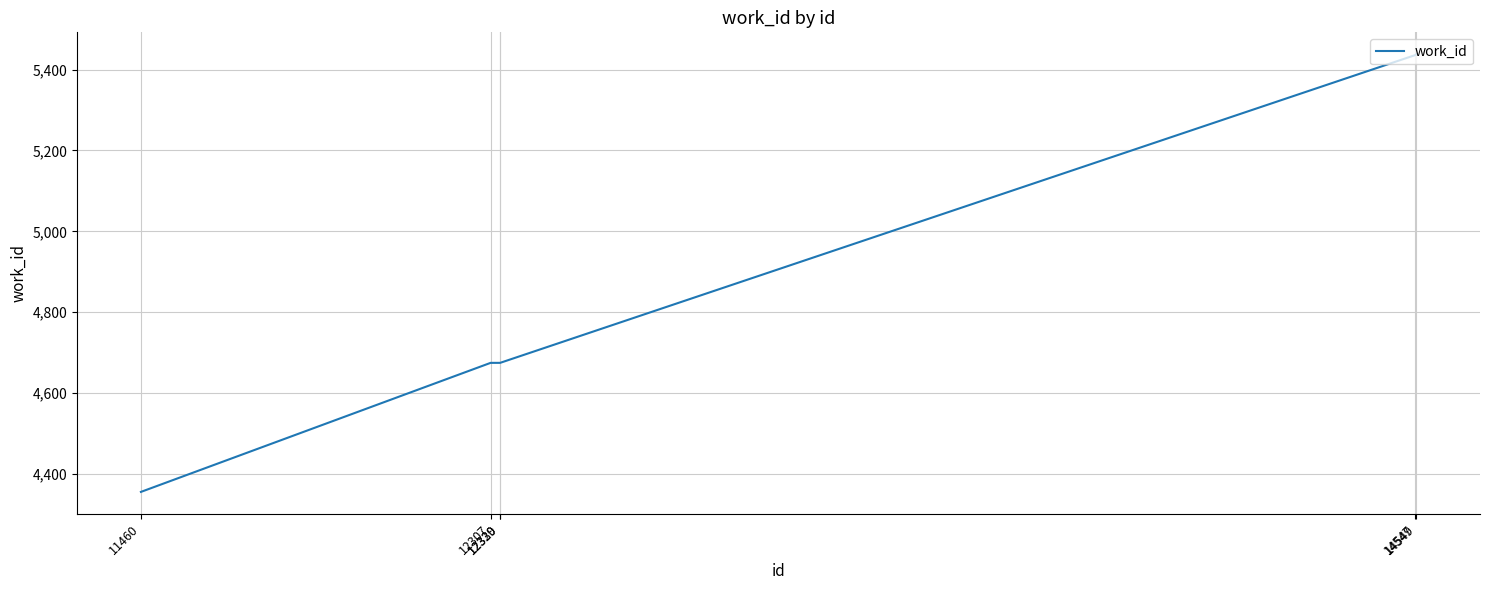

True or false: there are more than 2 points higher than both neighbors.

False